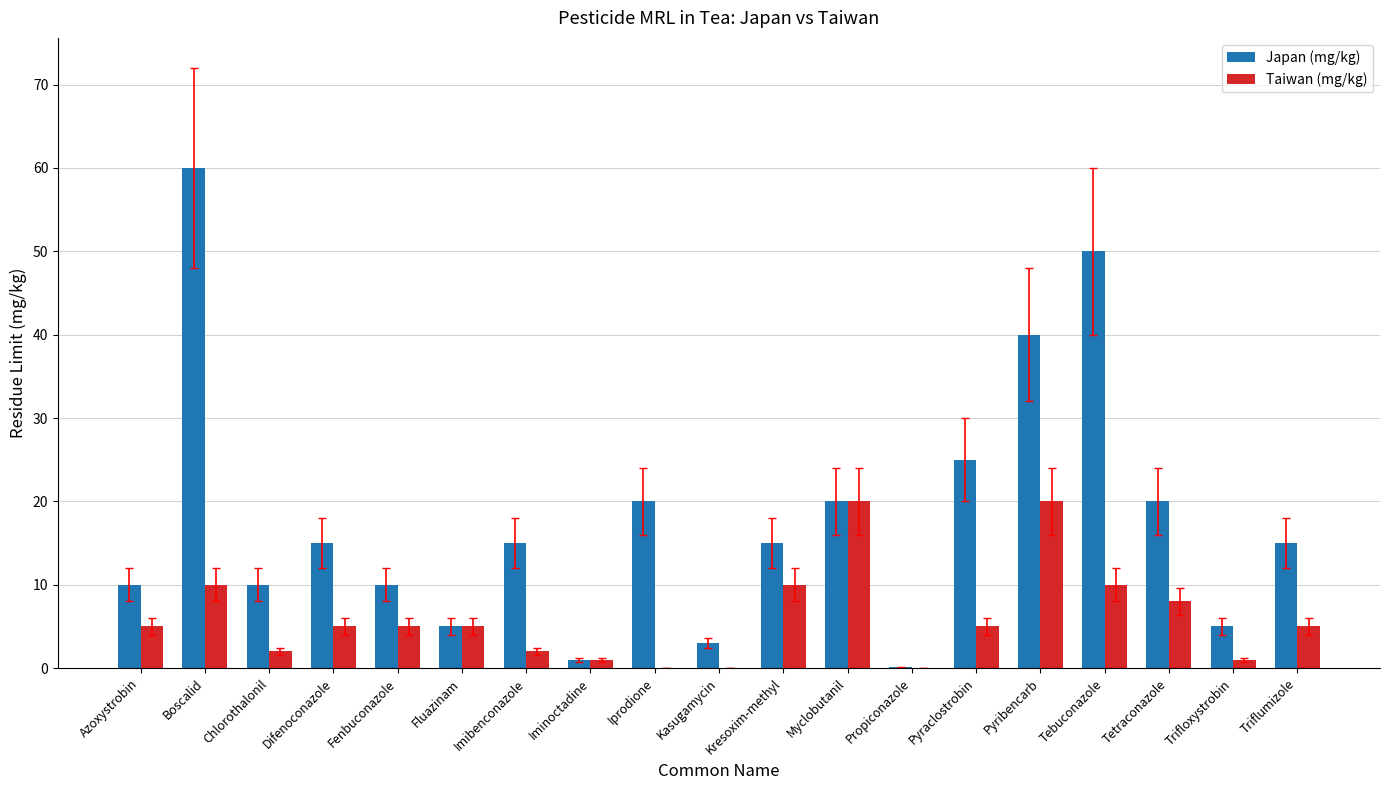

Is the value of Taiwan (mg/kg) at Trifloxystrobin greater than the value of Japan (mg/kg) at Iprodione?

No